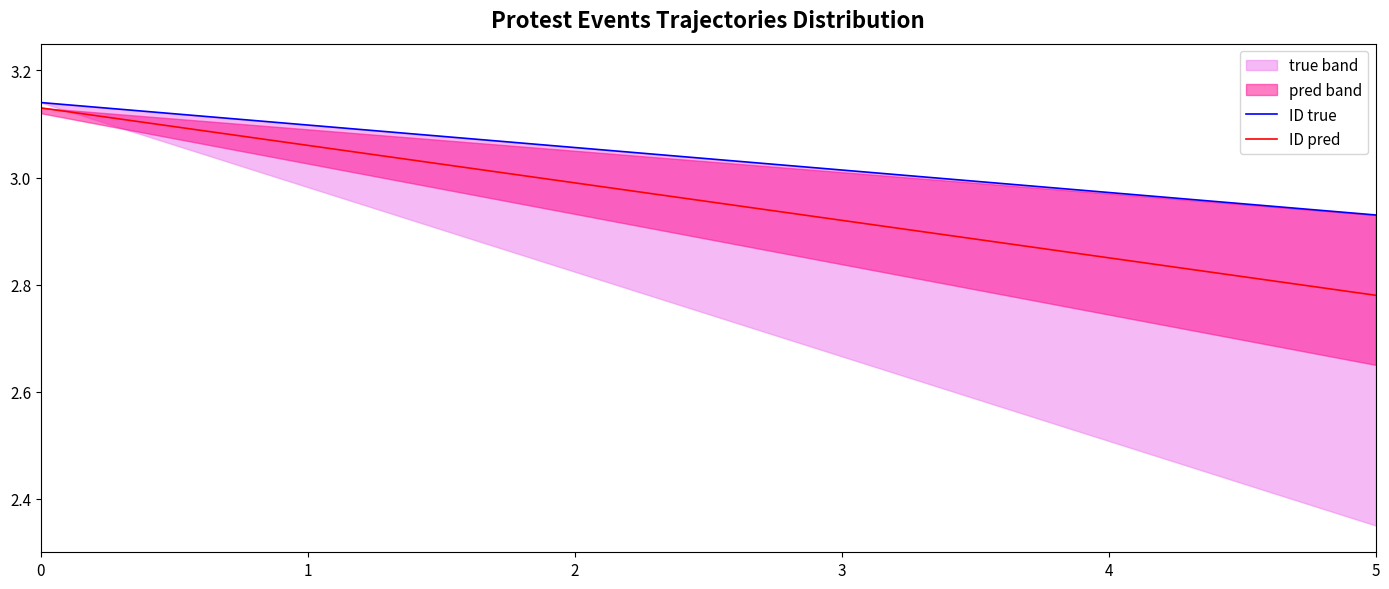

Is it true that ID pred equals 4.4 at 3?

False